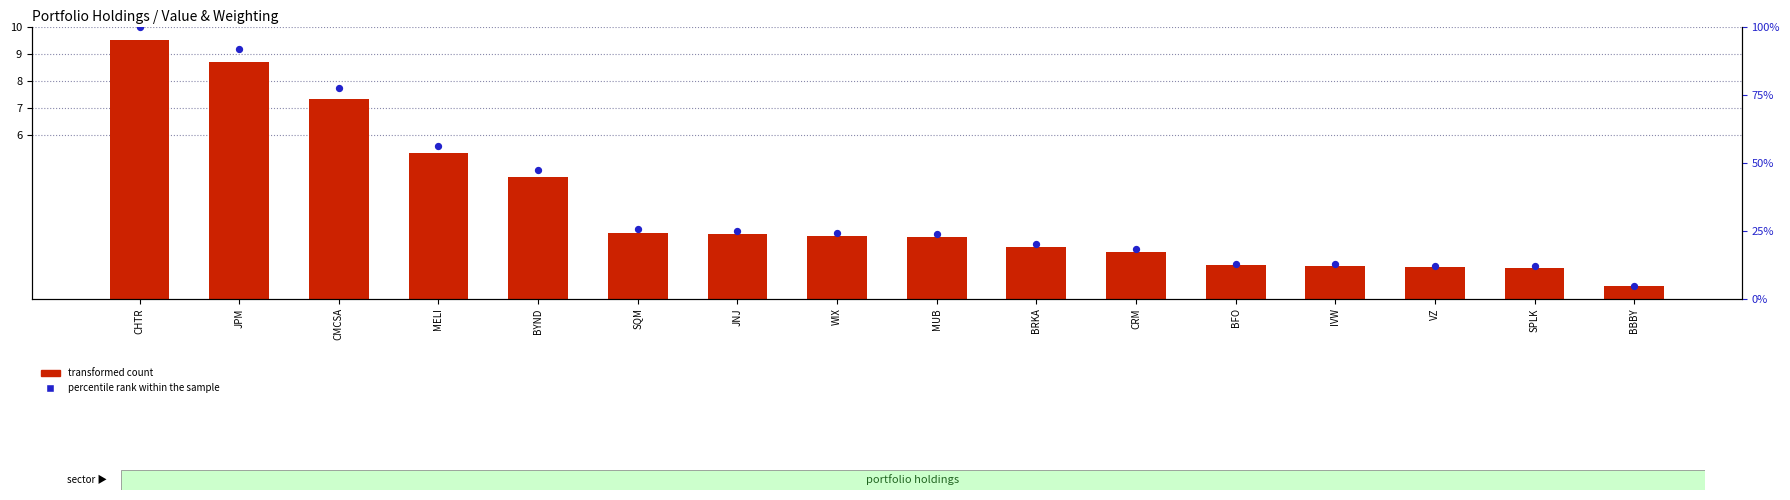

Which series has the widest spread of Y values?

percentile rank within the sample